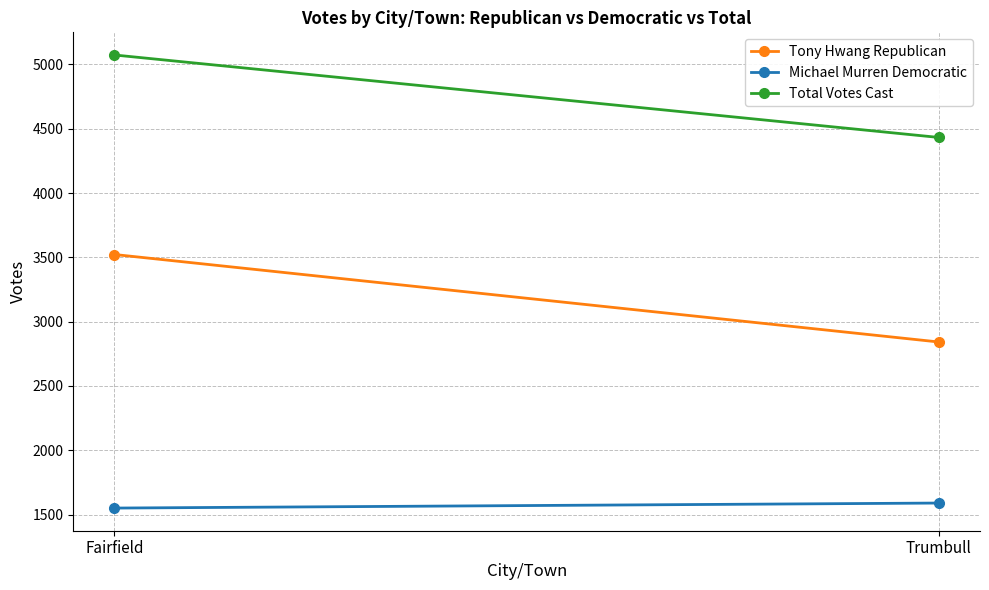

Where is Michael Murren Democratic nearest to the value 1570?

Fairfield